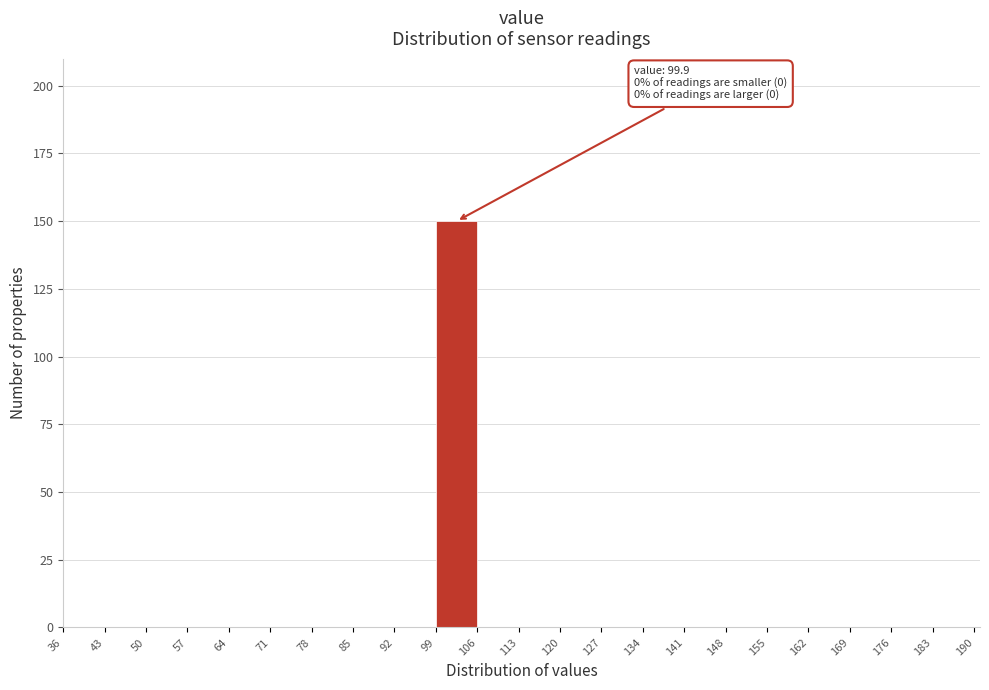

Which range on the x-axis has the tallest bar?

99 to 106